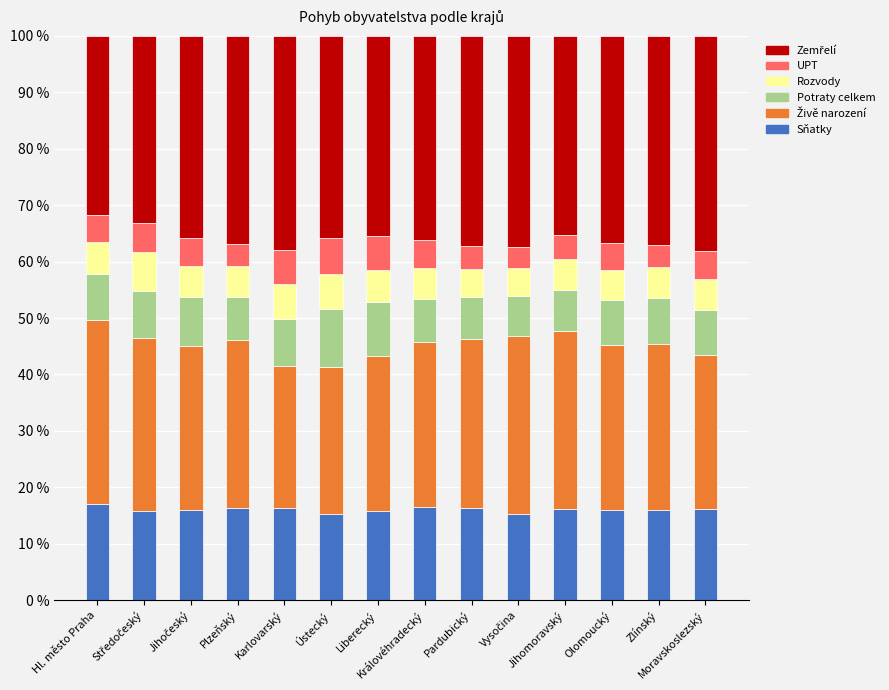

What is the lowest value of the Sňatky series?

15.3